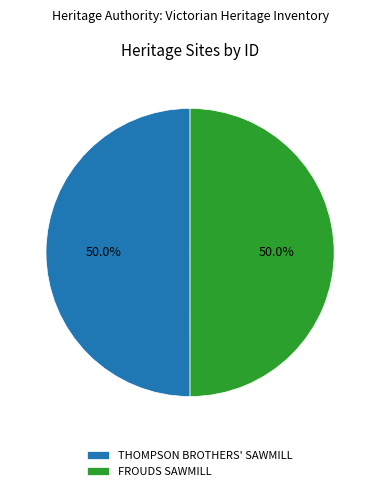

To the nearest percent, what percentage of the pie is THOMPSON BROTHERS' SAWMILL?

50%